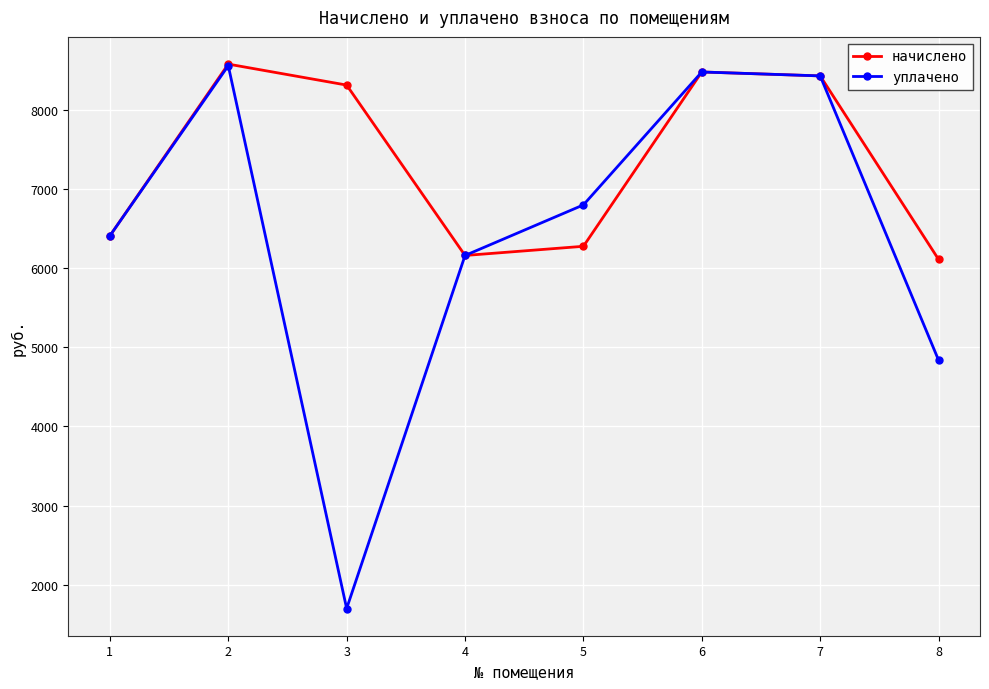

The начислено series shows 9574.3 at 5. True or false?

False